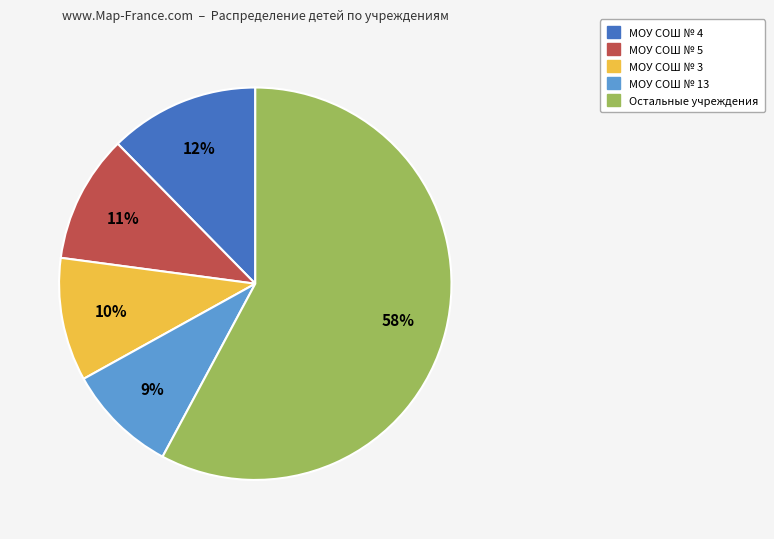

To the nearest percent, what is the average slice percentage?

20%